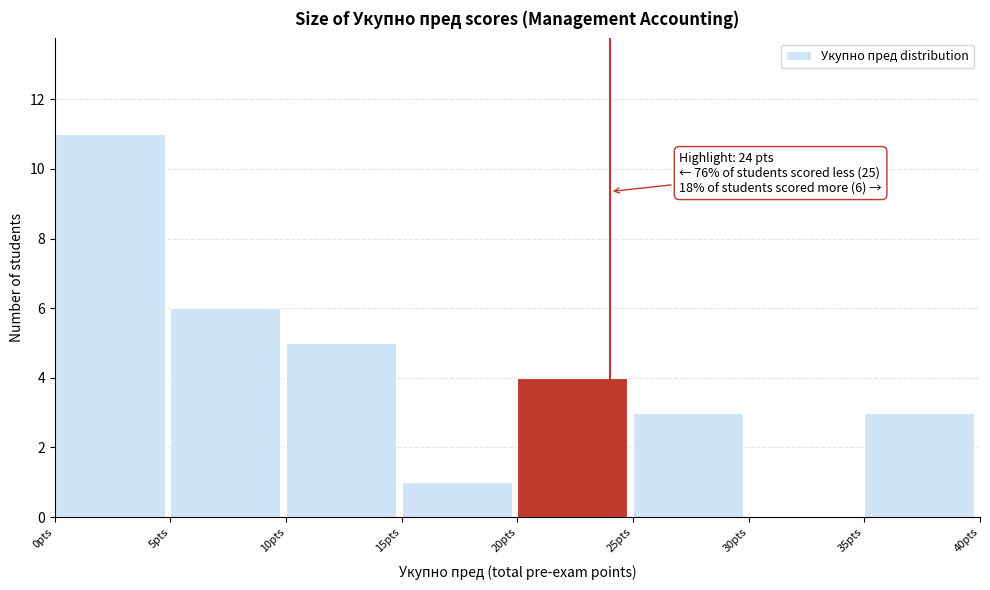

Which range on the x-axis has the tallest bar?

0 to 5